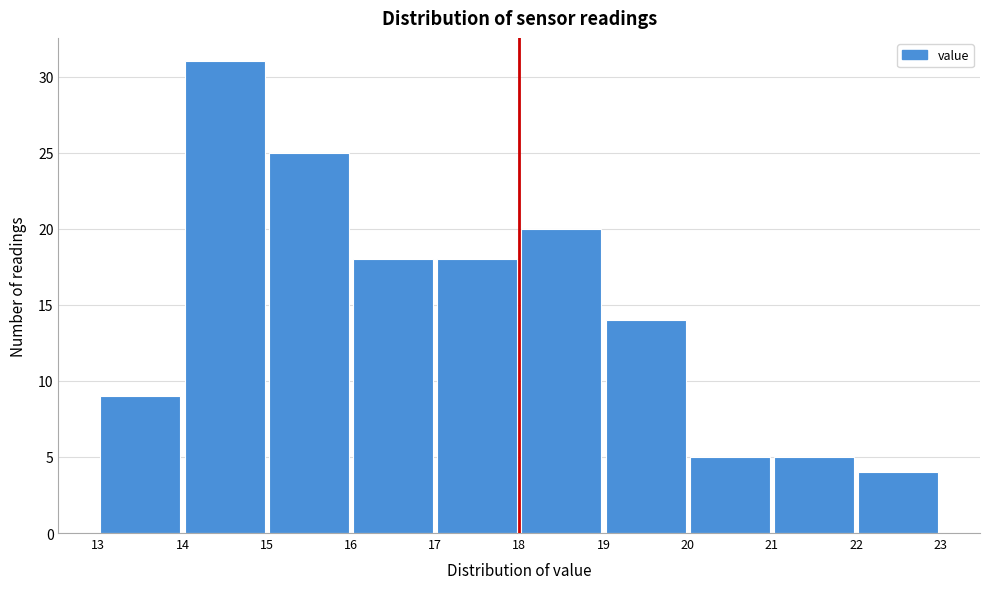

Reading left to right, transcribe this chart: for each bar, give the range it covers on the x-axis and its height. The values are not printed on the chart, so give them approximately, as read against the axis.

13 to 14: 9
14 to 15: 31
15 to 16: 25
16 to 17: 18
17 to 18: 18
18 to 19: 20
19 to 20: 14
20 to 21: 5
21 to 22: 5
22 to 23: 4